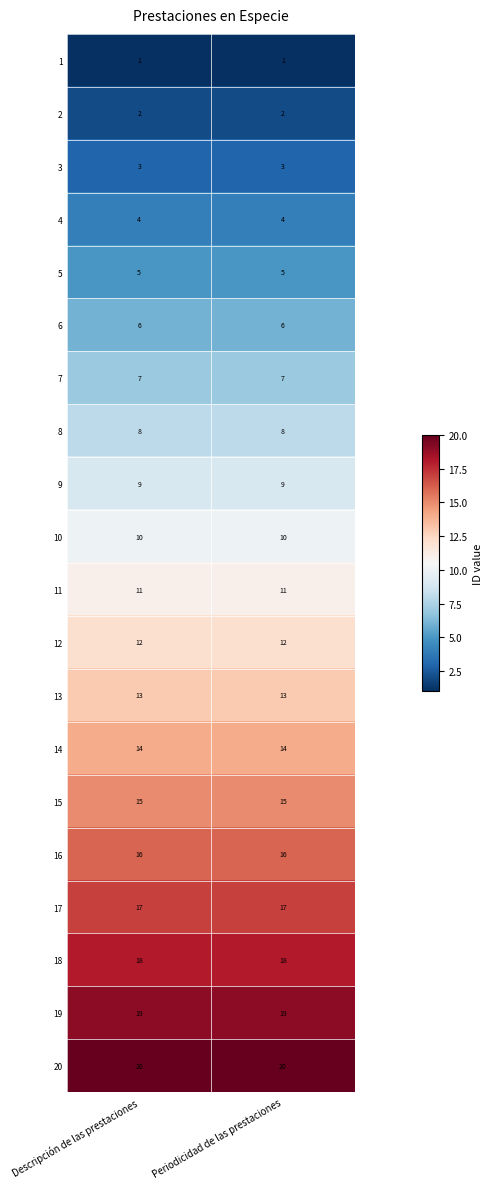

What is the difference between the highest and lowest values at Descripción de las prestaciones?

19